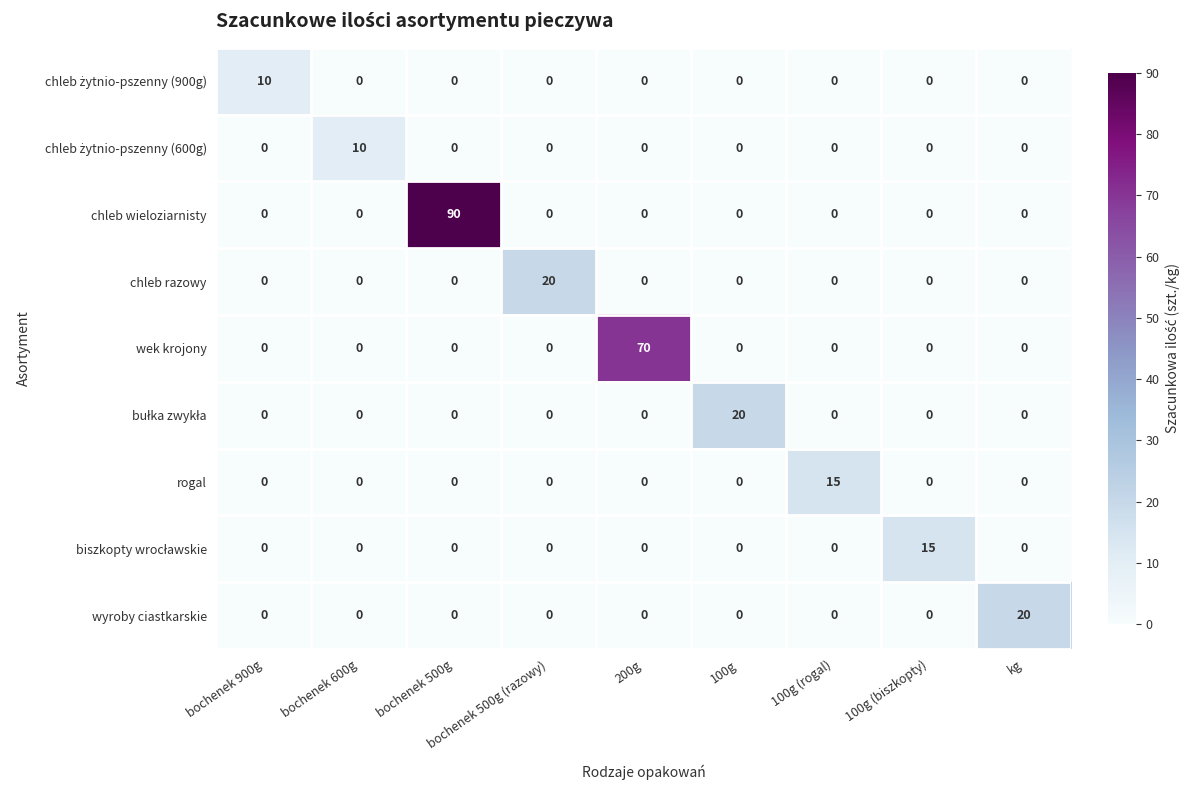

What is the average value of the chleb wieloziarnisty series?

10